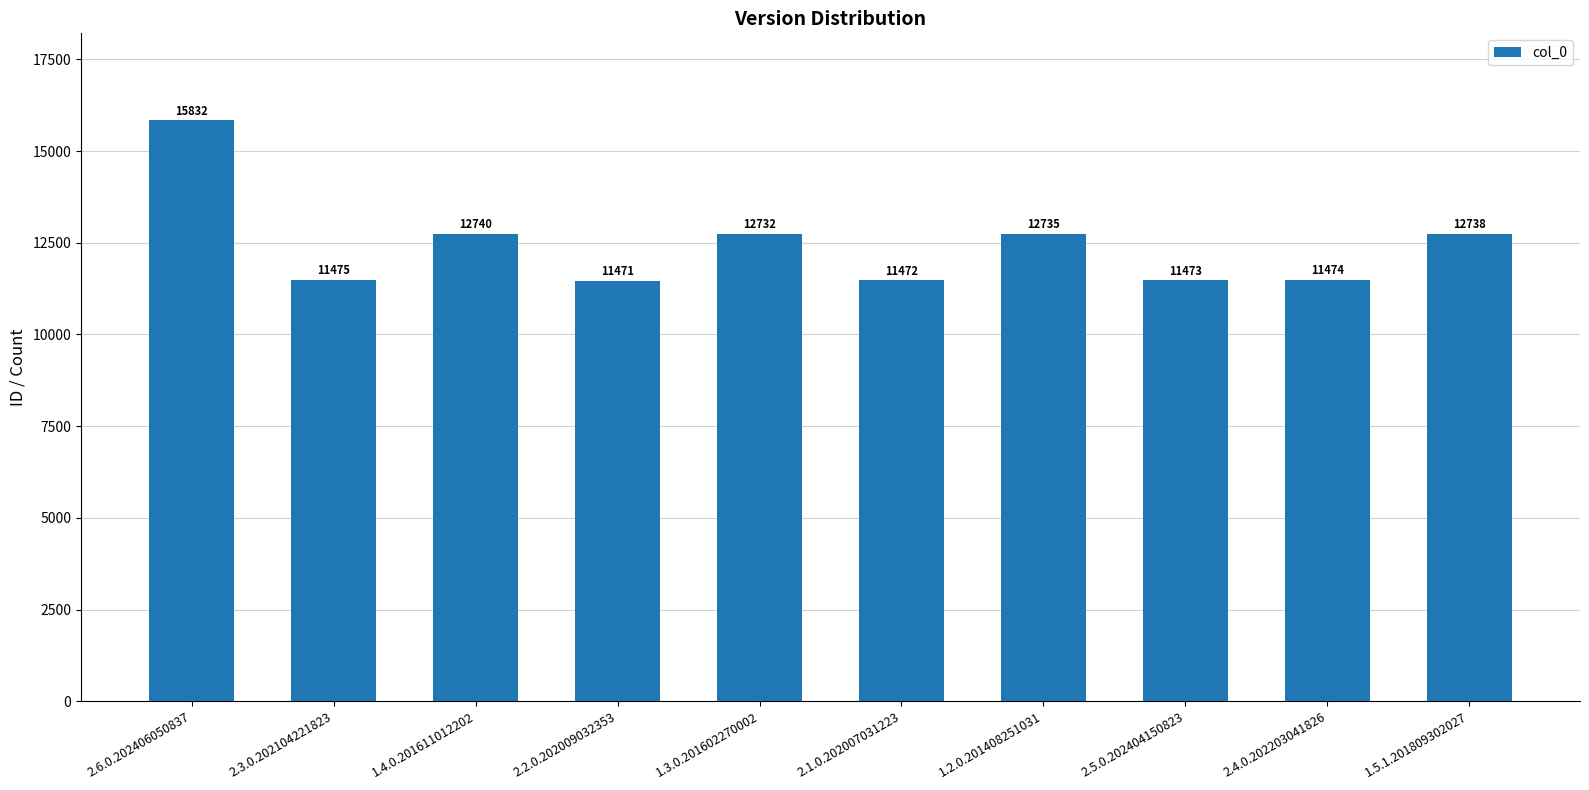

How many data points does each series have?

10